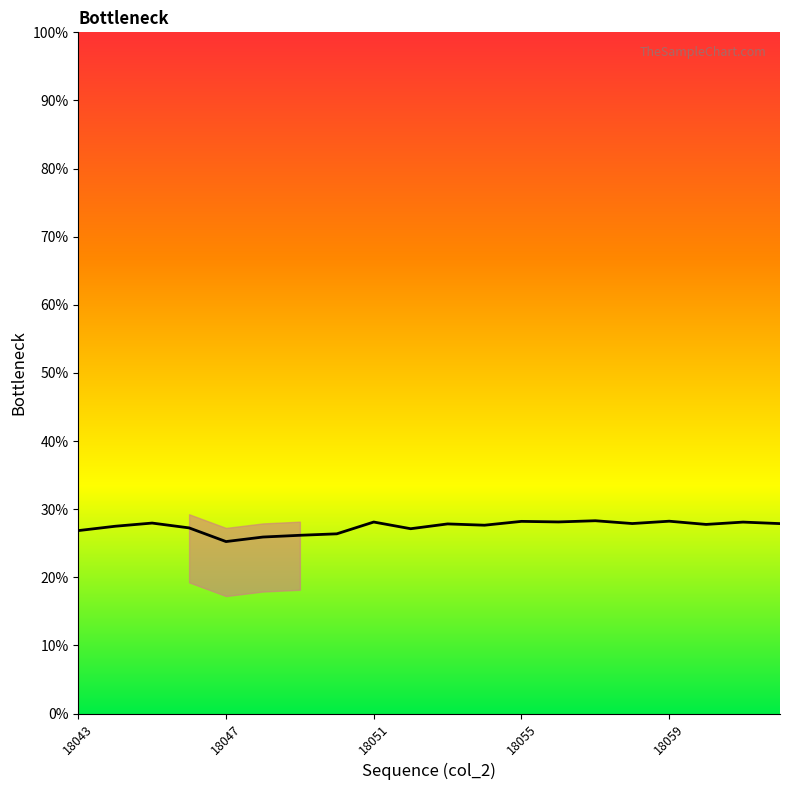

What is the difference between the second highest and minimum values?

3.0